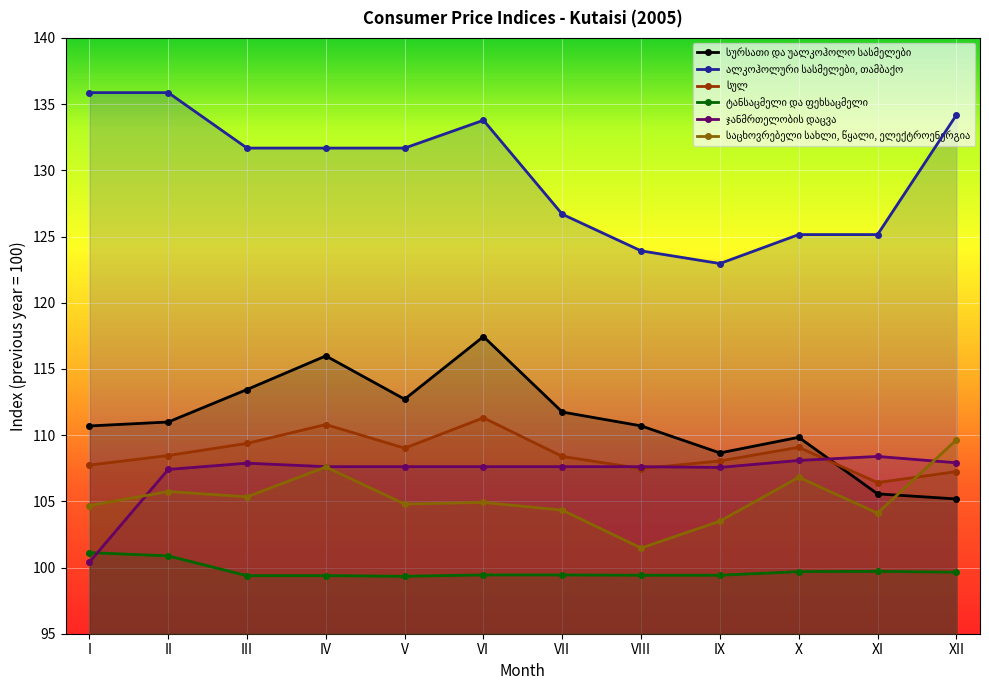

What are all the series names shown in the legend?

სურსათი და უალკოჰოლო სასმელები, ალკოჰოლური სასმელები, თამბაქო, სულ, ტანსაცმელი და ფეხსაცმელი, ჯანმრთელობის დაცვა, საცხოვრებელი სახლი, წყალი, ელექტროენერგია